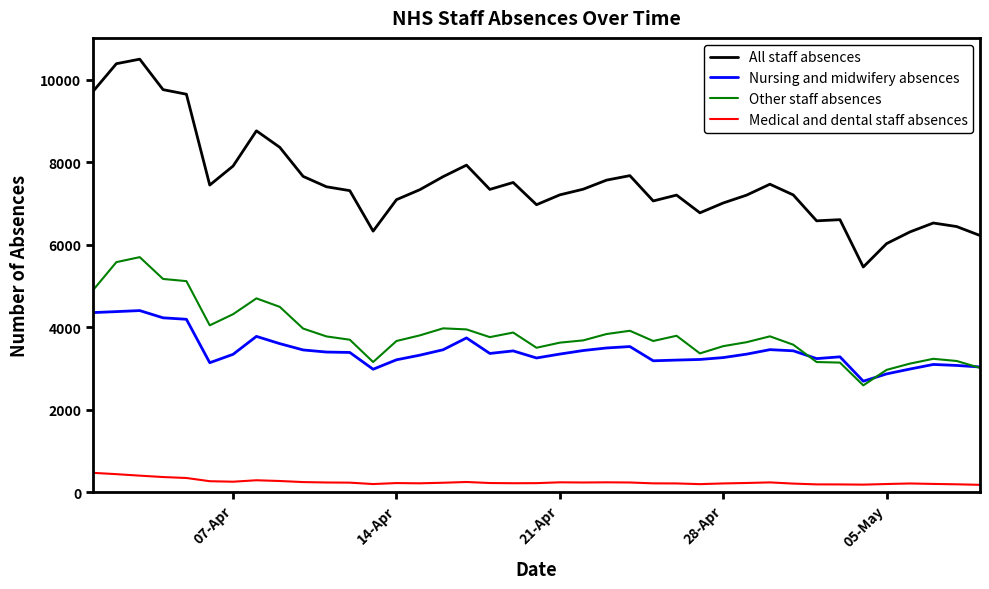

Which series has the largest total across all categories?

All staff absences